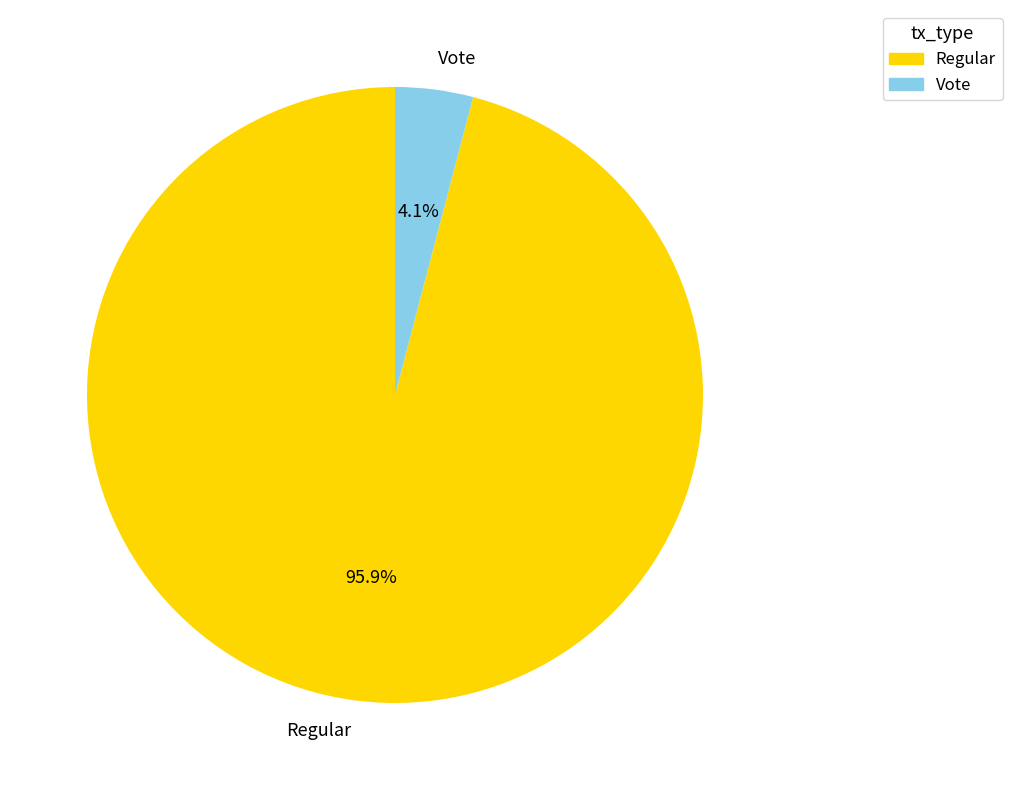

How many segments does this pie chart have?

2